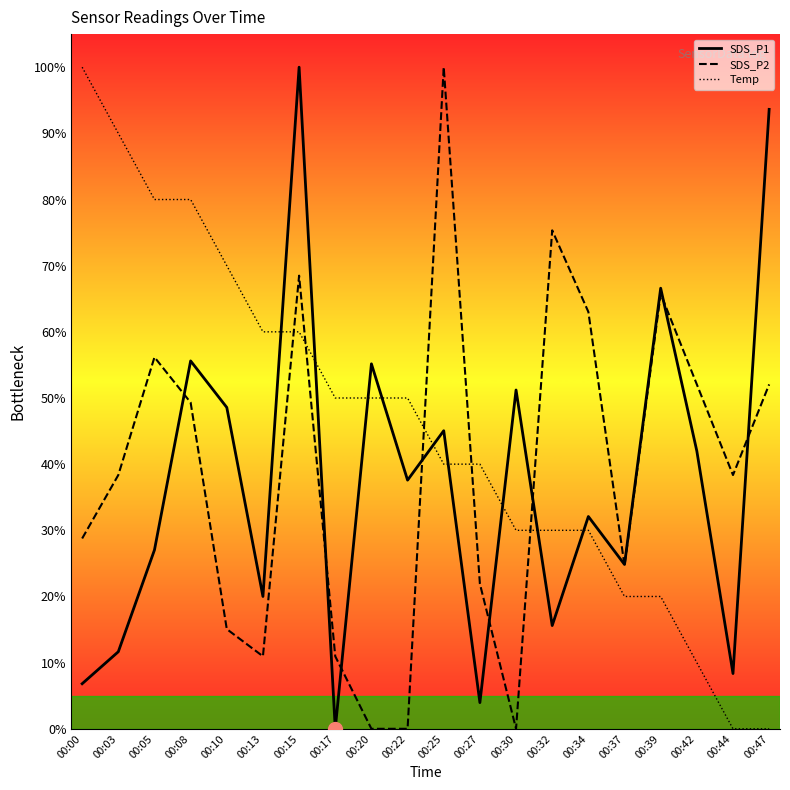

True or false: SDS_P1 and Temp cross at least once.

True